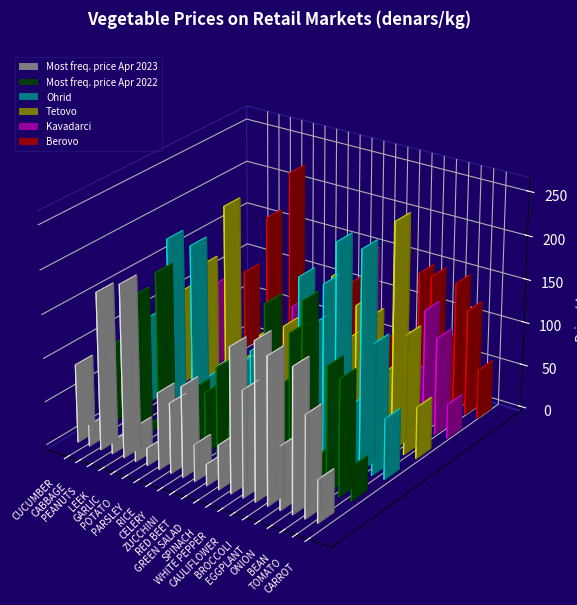

Reading left to right, what are all the values shown in this chart?

Most freq. price Apr 2023: 90.5	24.8	181.0	15.1	197.8	40.5	20.5	88.3	81.2	104.2	42.8	24.9	51.4	165.7	122.1	180.7	168.3	73.1	165.3	117.2	49.7
Most freq. price Apr 2022: 90.8	34.0	155.6	9.9	190.3	39.8	19.6	70.2	70.0	102.8	39.4	22.3	45.5	191.1	103.3	167.1	206.4	36.0	143.4	133.6	39.9
Ohrid: 100.0	30.0	200.0	10.0	200.0	50.0	15.0	80.0	80.0	100.0	40.0	25.0	70.0	200.0	150.0	200.0	250.0	70.0	250.0	150.0	70.0
Tetovo: 110.0	30.0	150.0	25.0	225.0	46.7	20.0	88.3	60.0	106.7	60.0	26.7	57.5	180.0	110.0	155.0	145.0	84.0	260.0	137.5	60.0
Kavadarci: 97.0	0.0	0.0	0.0	0.0	44.0	15.0	100.0	0.0	0.0	37.0	18.8	40.0	182.5	0.0	0.0	0.0	62.5	140.0	112.0	40.0
Berovo: 92.5	0.0	165.0	21.5	225.0	33.3	0.0	90.0	0.0	112.5	47.5	28.3	57.5	157.5	73.3	150.0	150.0	77.5	150.0	122.5	57.5